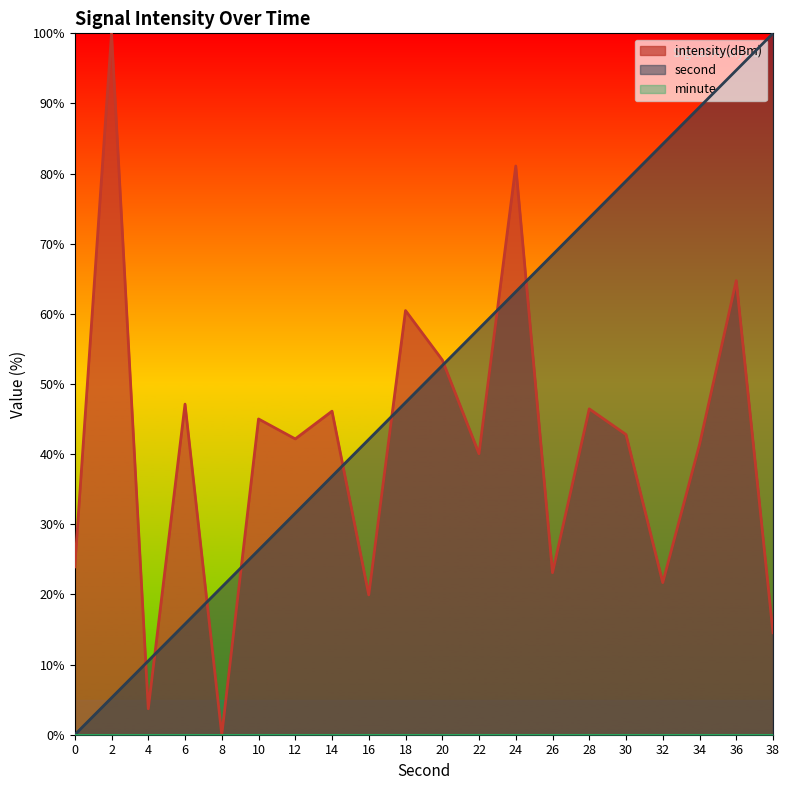

At which label is second closest to 50?

20